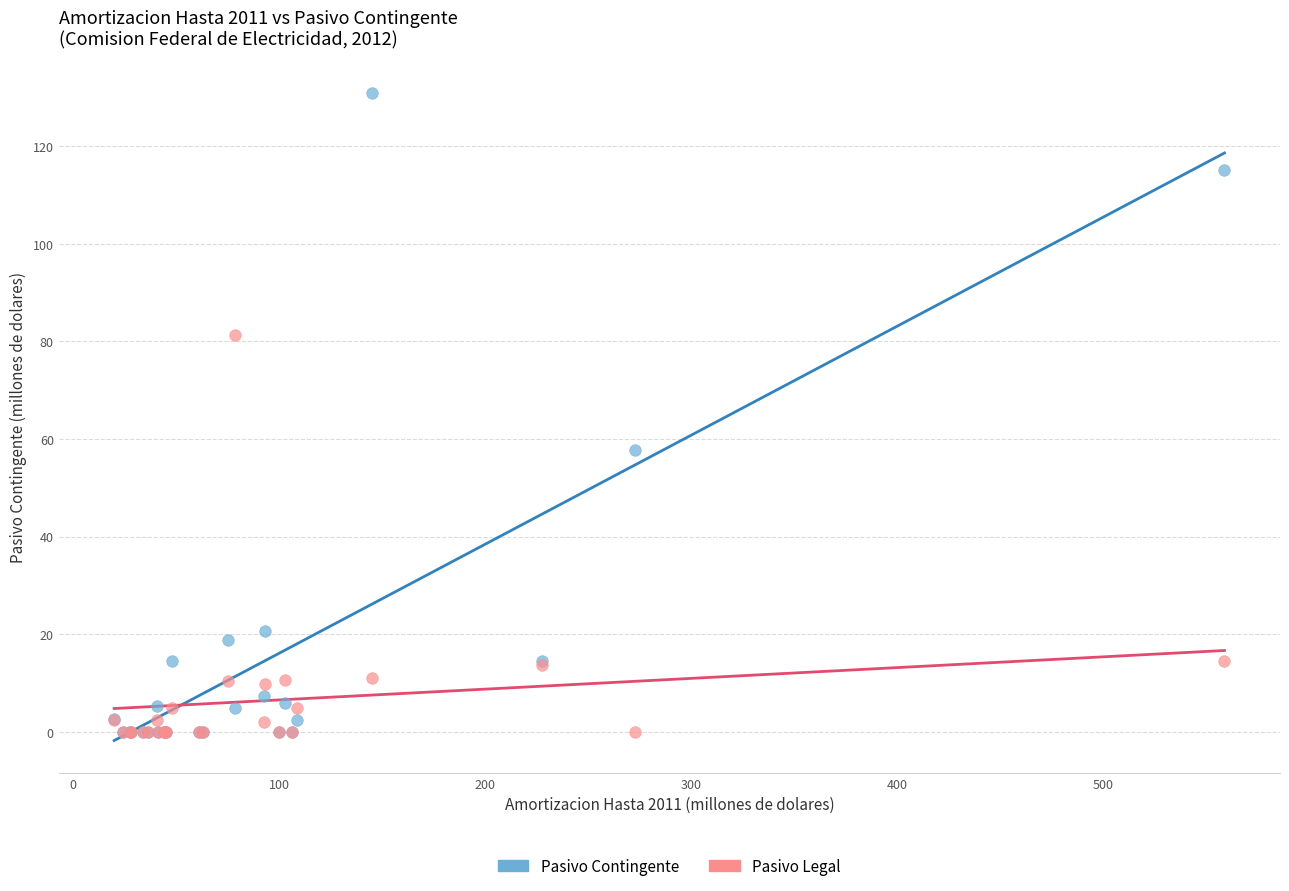

In the Pasivo Legal series, what Y value is closest to 40?

14.6